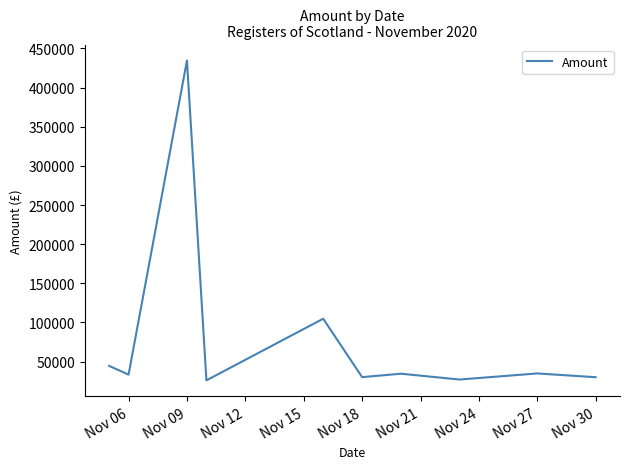

What is the greatest value displayed?

434465.9